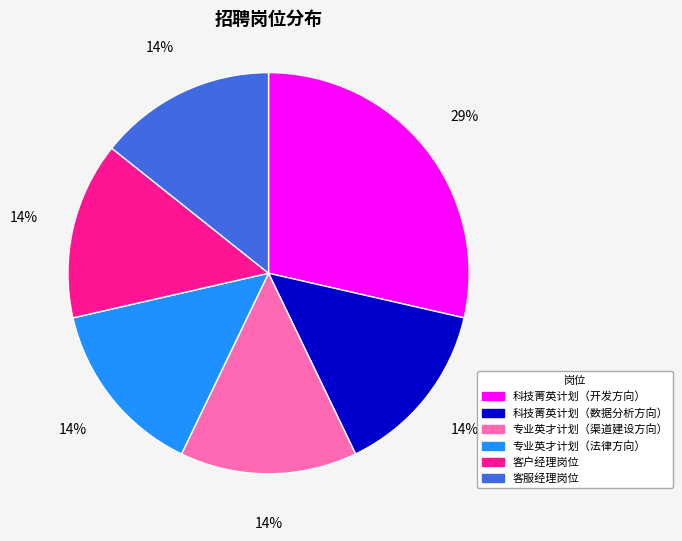

How many segments does this pie chart have?

6